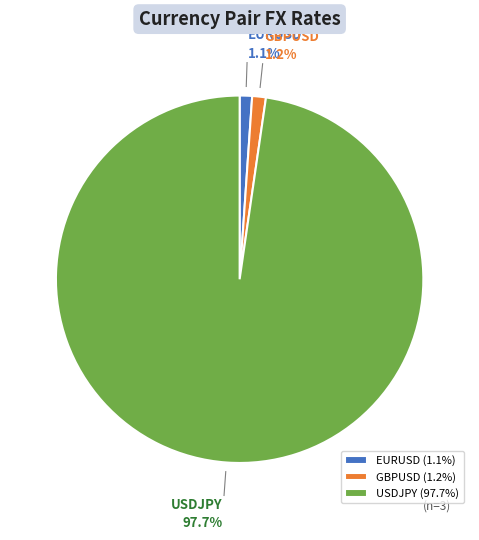

To the nearest percent, what portion does GBPUSD represent?

1%